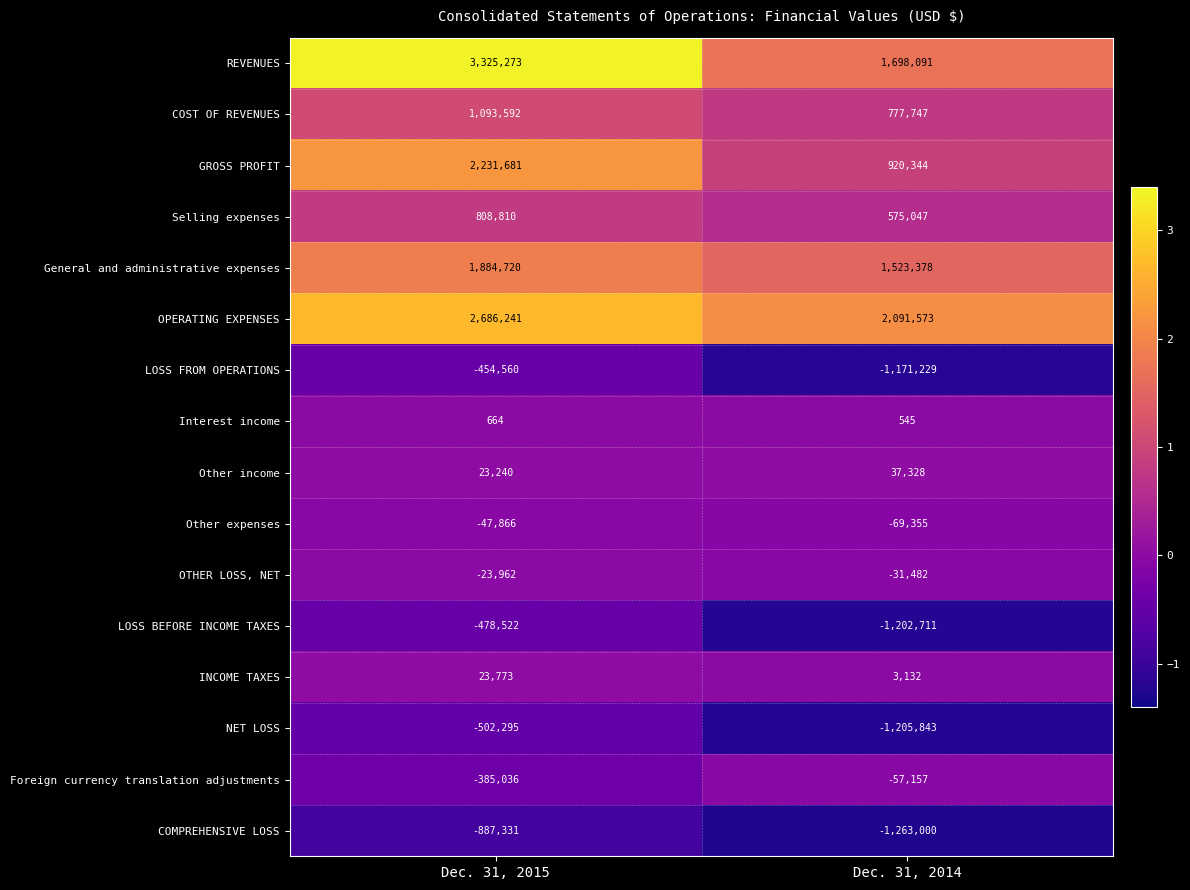

What is the total value across all series at Dec. 31, 2014?

2626408